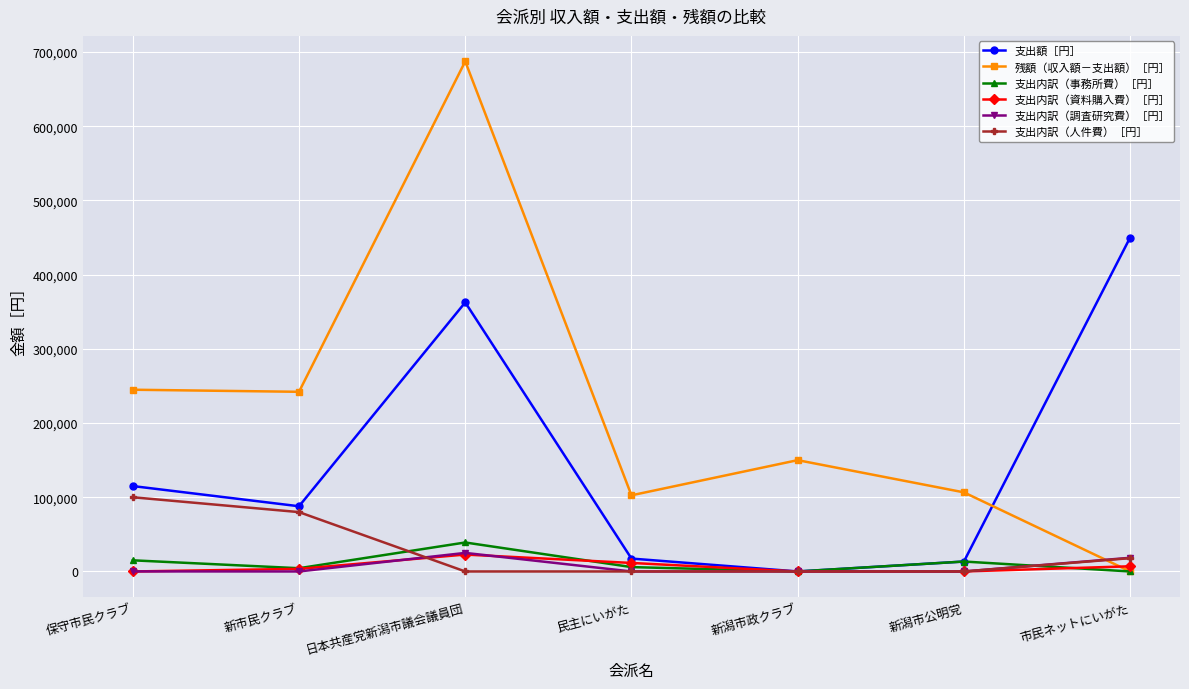

What is the highest value of the 支出内訳（資料購入費）［円］ series?

22781